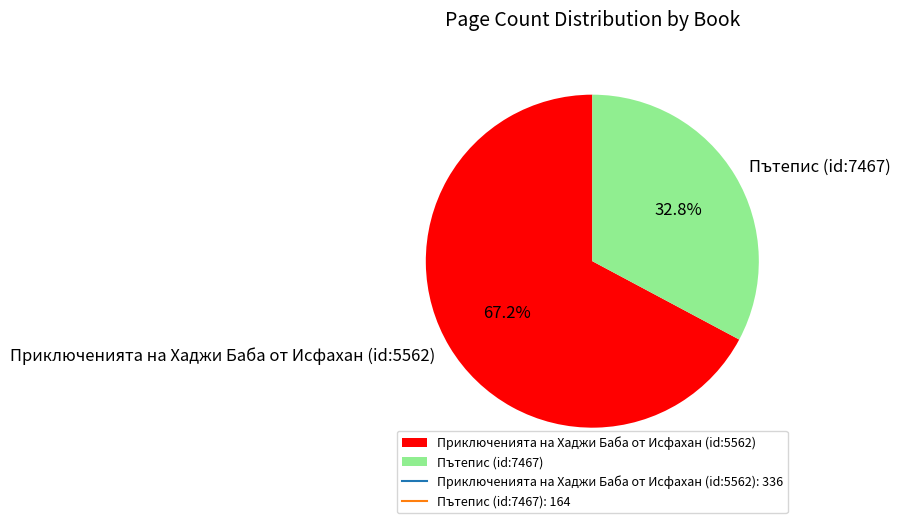

To the nearest percent, what is the average slice percentage?

50%